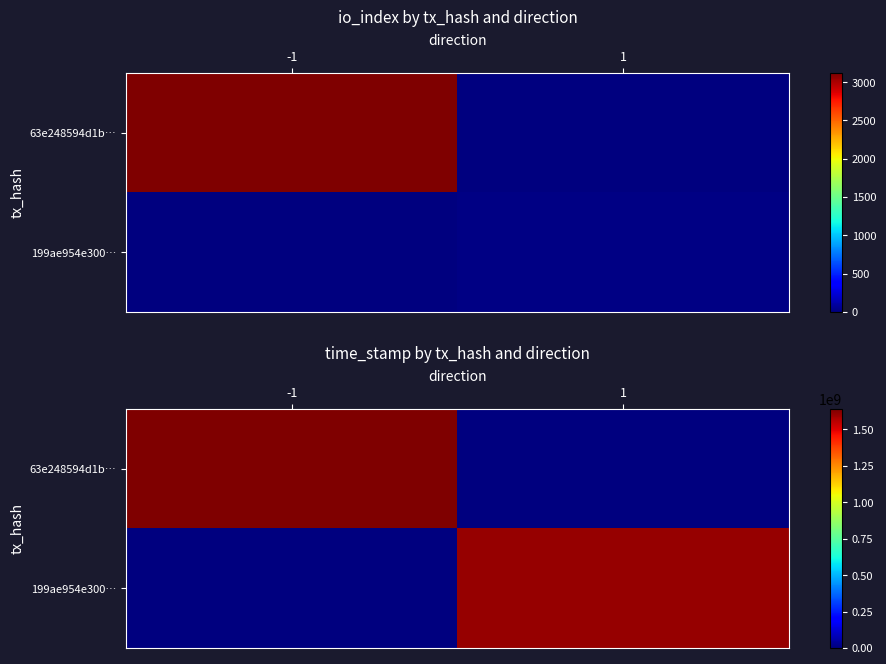

What is the average value of the 199ae954e300… series?

800933844